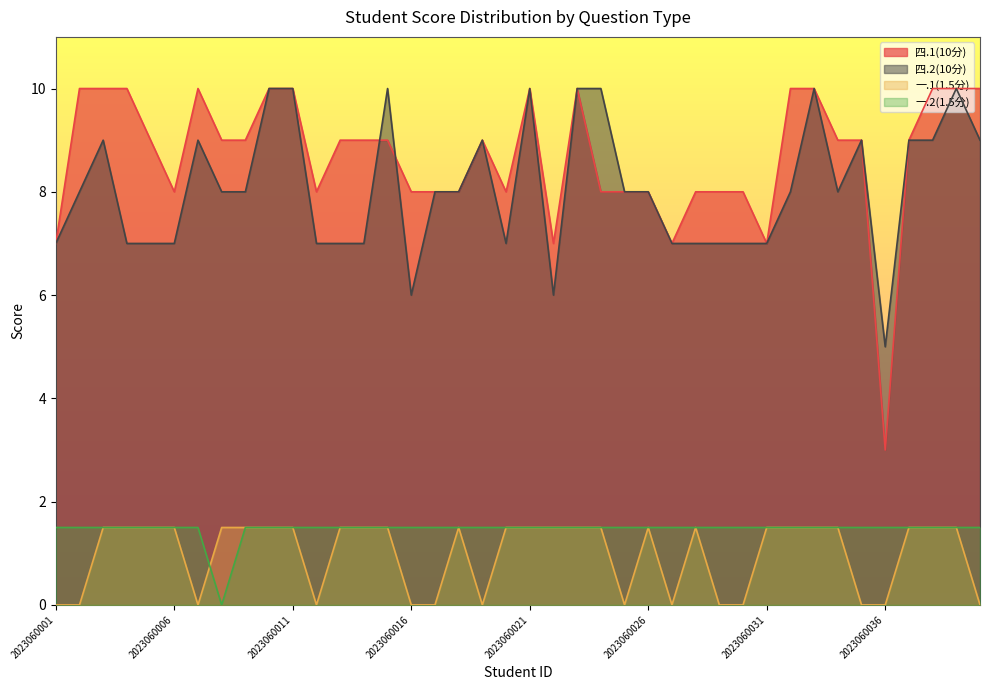

How many times do 一.1(1.5分) and 一.2(1.5分) cross each other?

1